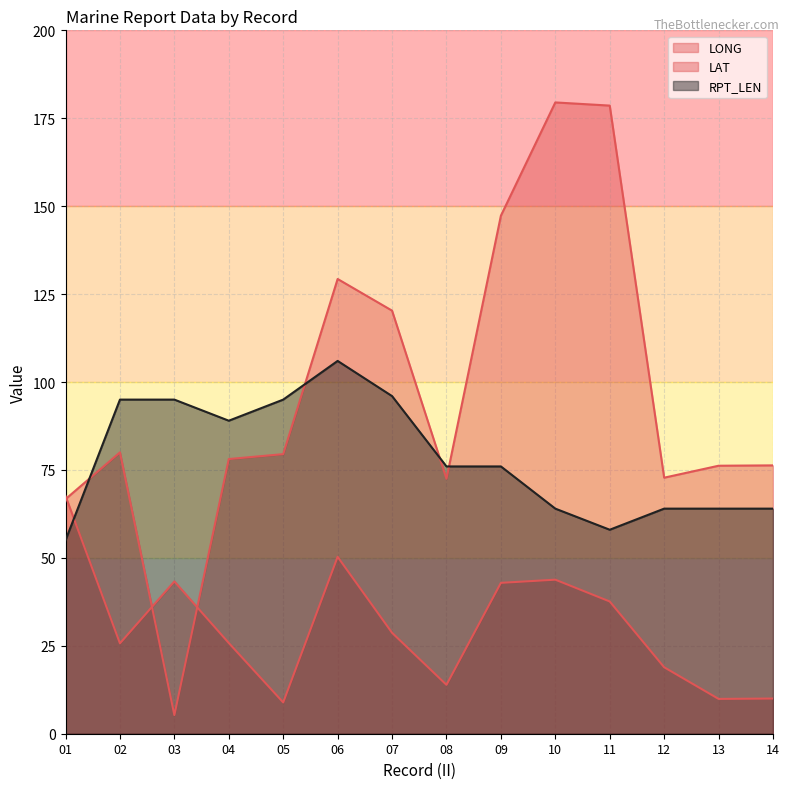

How many interior local peaks does the LONG series have?

3